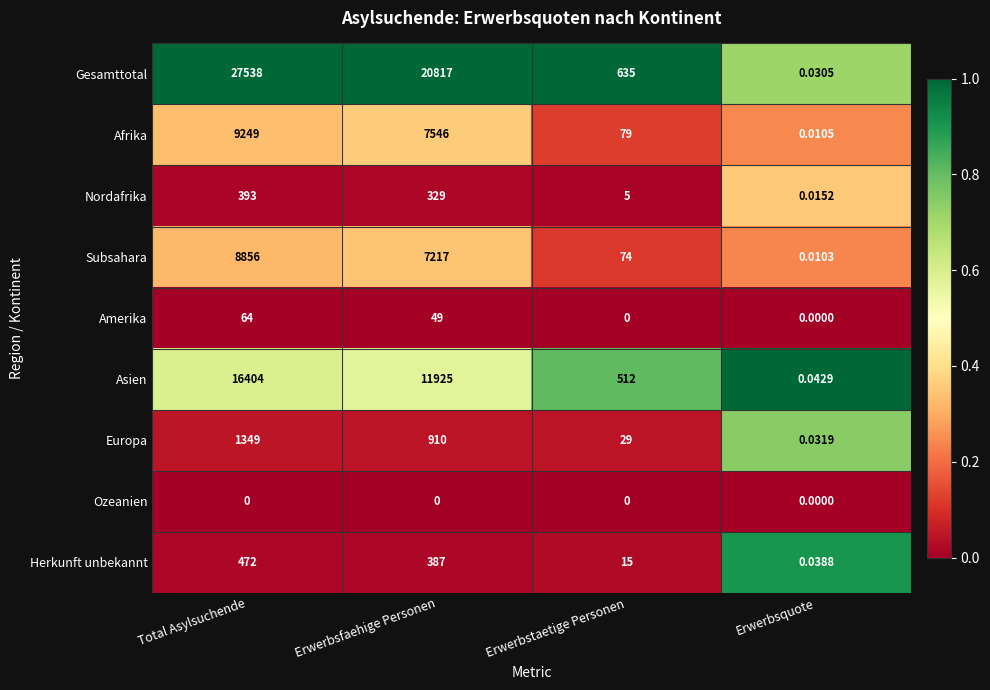

At which category is the sum across all series the highest?

Total Asylsuchende